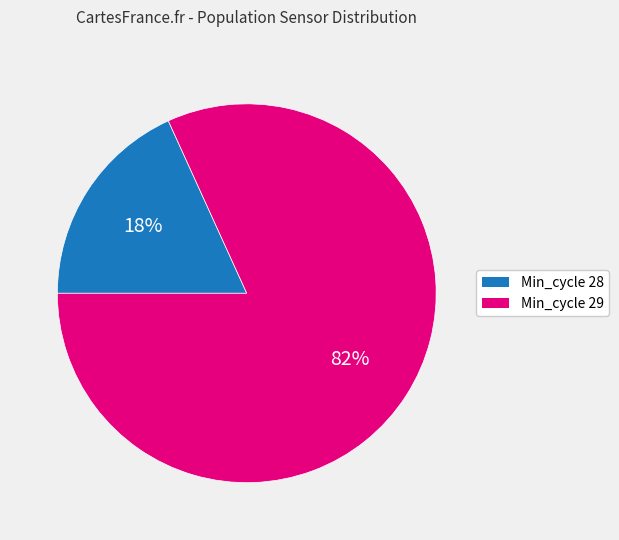

Is there a majority slice in this chart?

Yes